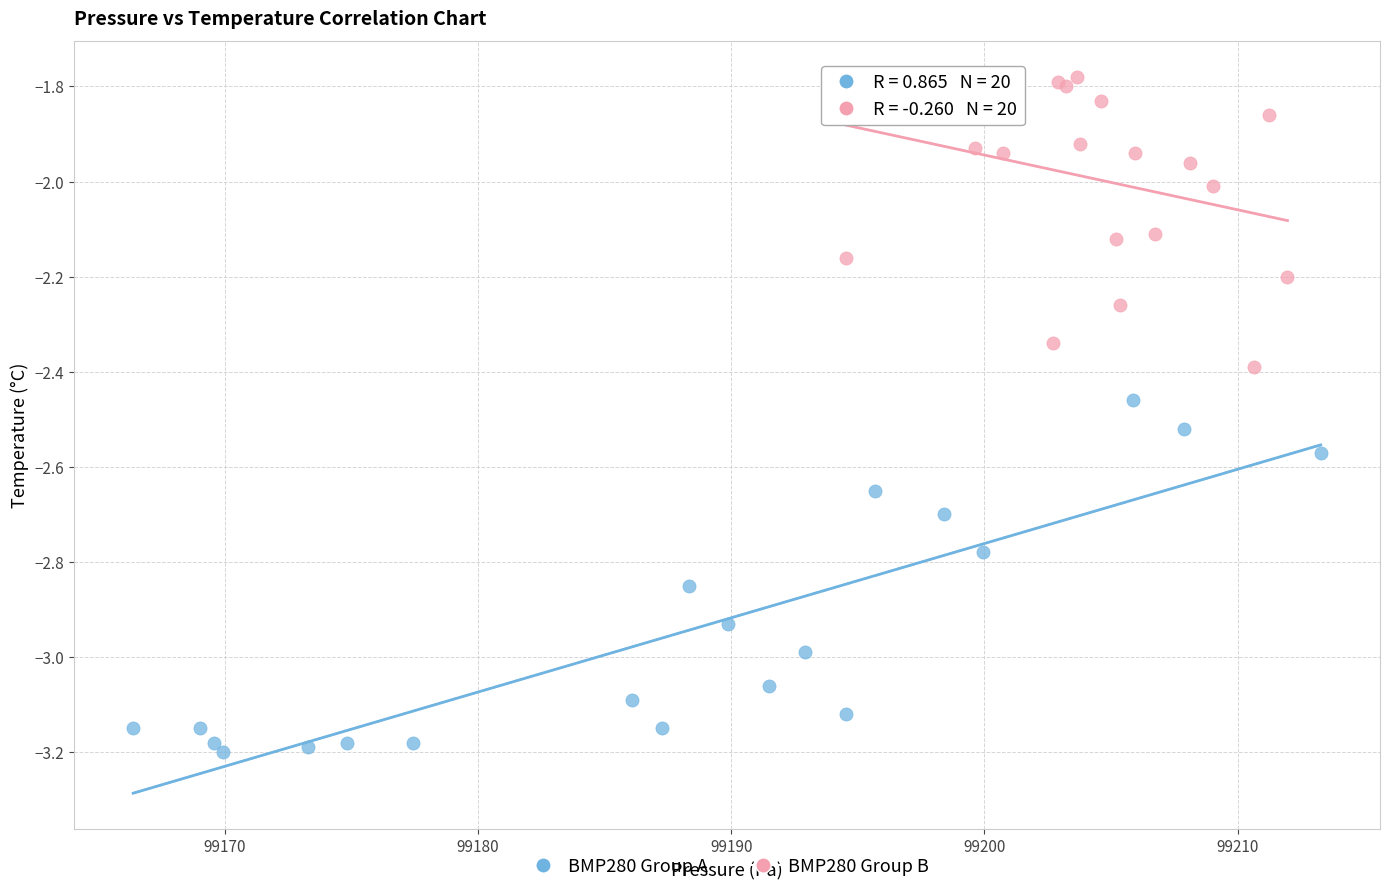

Which series contains the lowest Y value?

BMP280 Group A